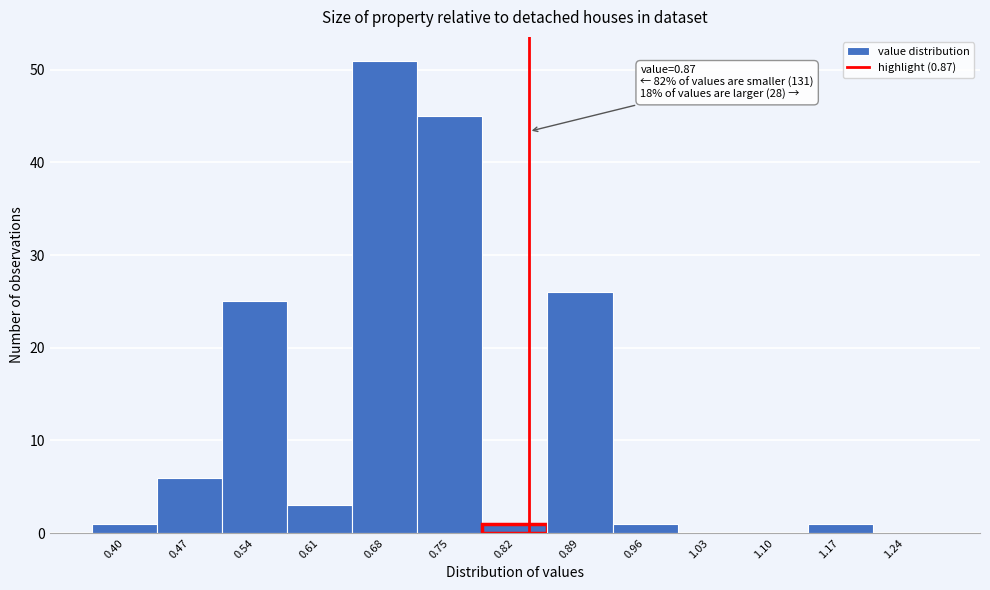

Reading left to right, list all the values displayed in this chart.

0.40=1	0.47=6	0.54=25	0.61=3	0.68=51	0.75=45	0.82=1	0.89=26	0.96=1	1.03=0	1.10=0	1.17=1	1.24=0